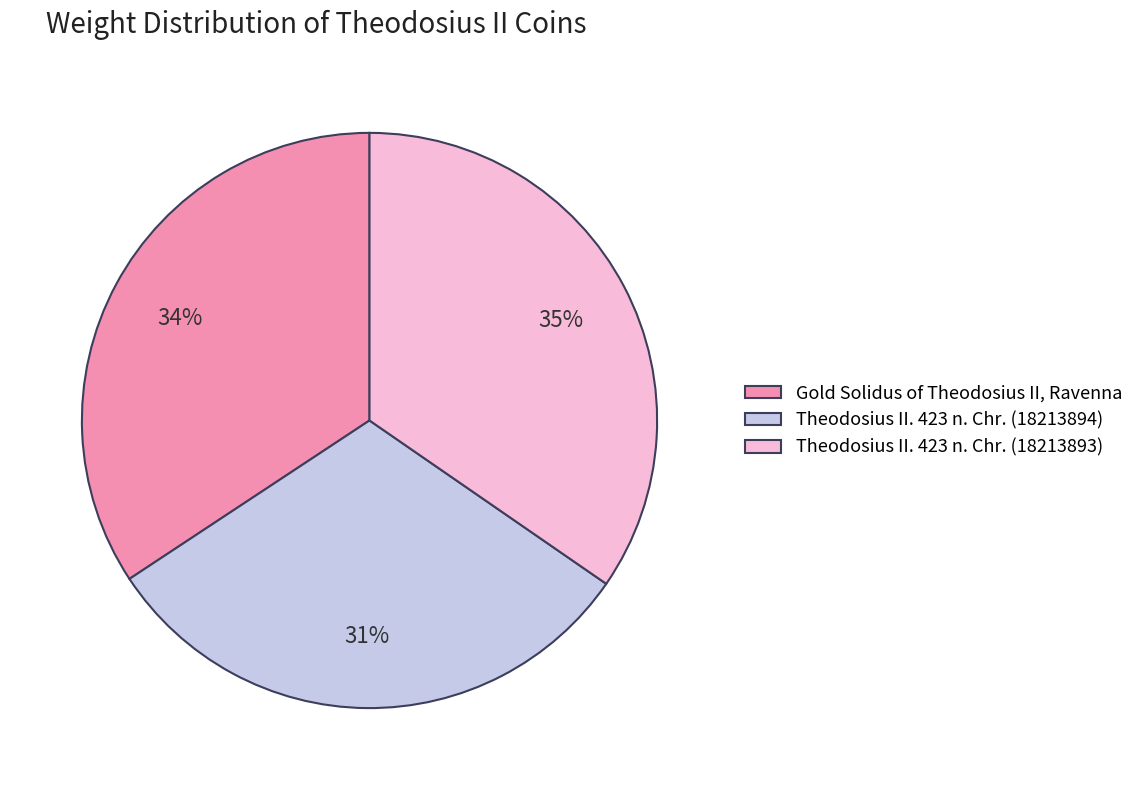

The Theodosius II. 423 n. Chr. (18213893) slice represents 21% of the pie. True or false?

False